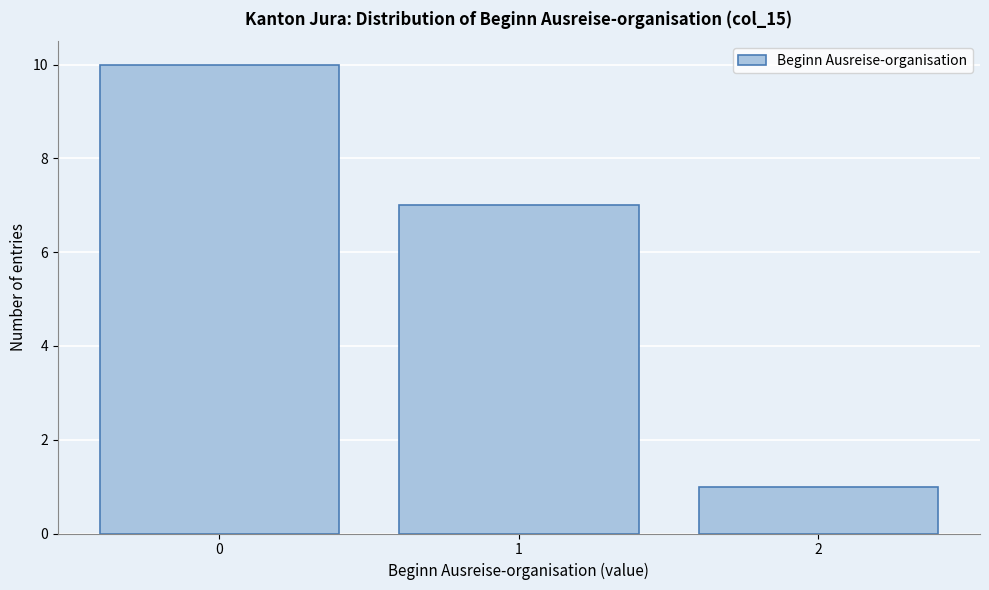

Reading left to right, list every bar in this chart as the range it spans on the x-axis followed by its height. The values are not printed on the chart, so give them approximately, as read against the axis.

-0.5 to 0.5: 10
0.5 to 1.5: 7
1.5 to 2.5: 1